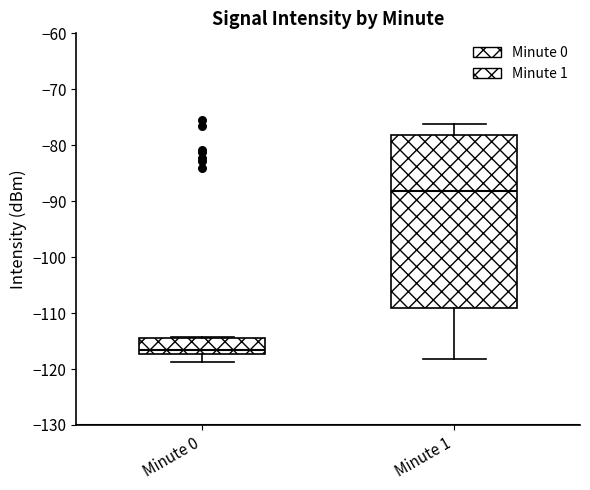

Reading left to right, read every box against the y-axis: the position of its median line, the range the box covers, and the ends of its whiskers. The values are not printed on the chart, so give them approximately, as read against the axis.

Minute 0: median -117 (just above the box's lower edge), box -117 to -114, whiskers -119 to -114
Minute 1: median -88, box -109 to -78, whiskers -118 to -76